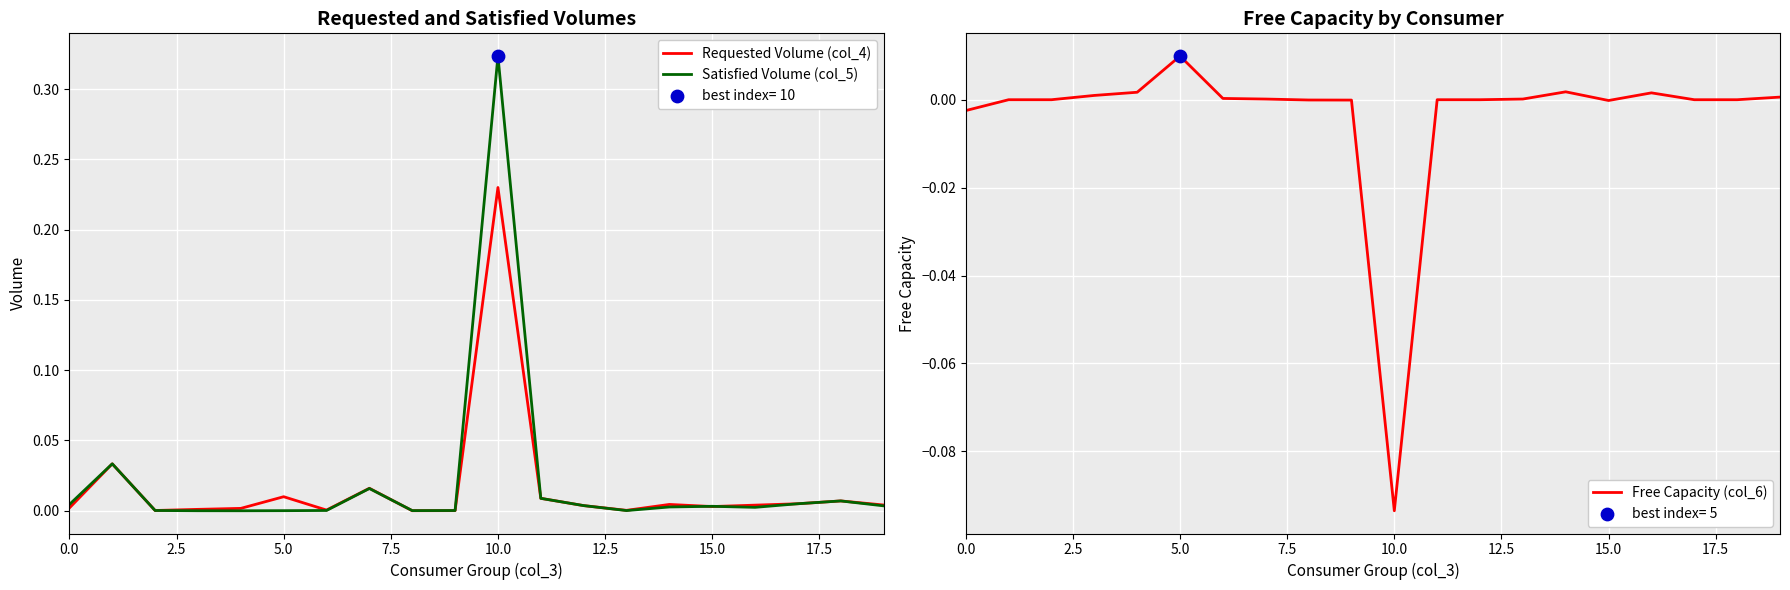

At which category is the sum across all series the highest?

10